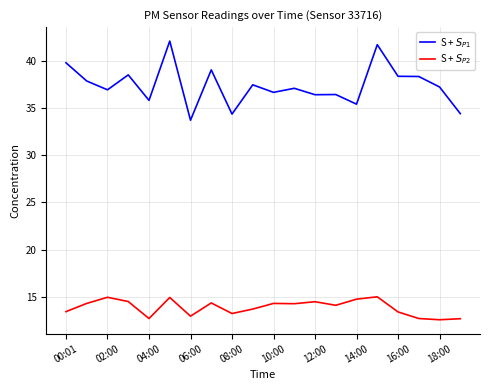

What is the minimum value shown in the chart?

12.6